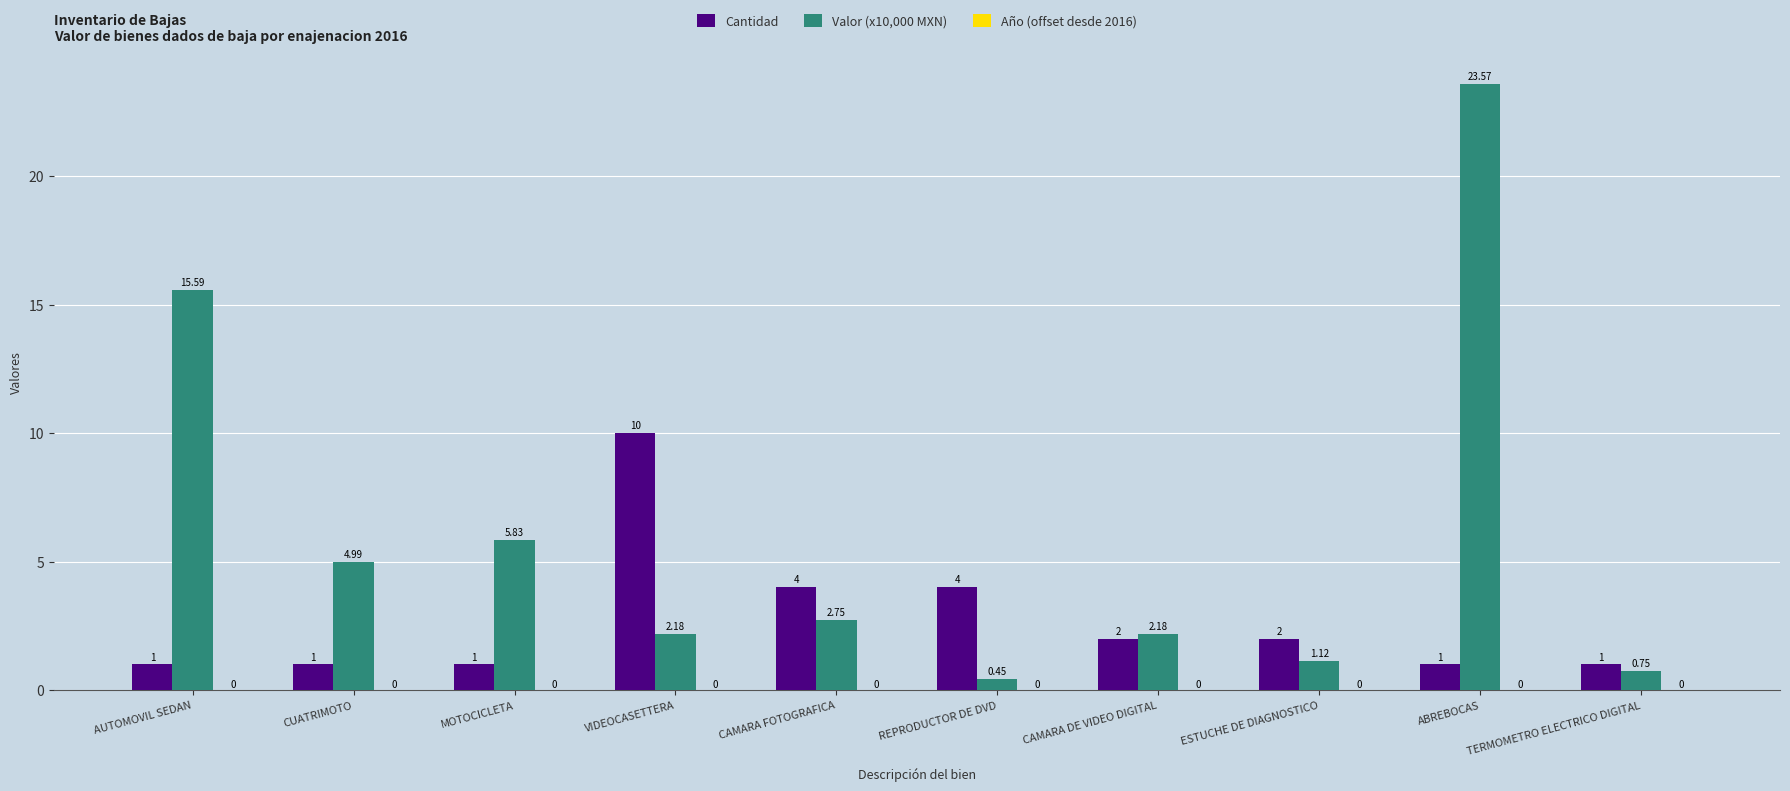

What position from the right is ESTUCHE DE DIAGNOSTICO?

3